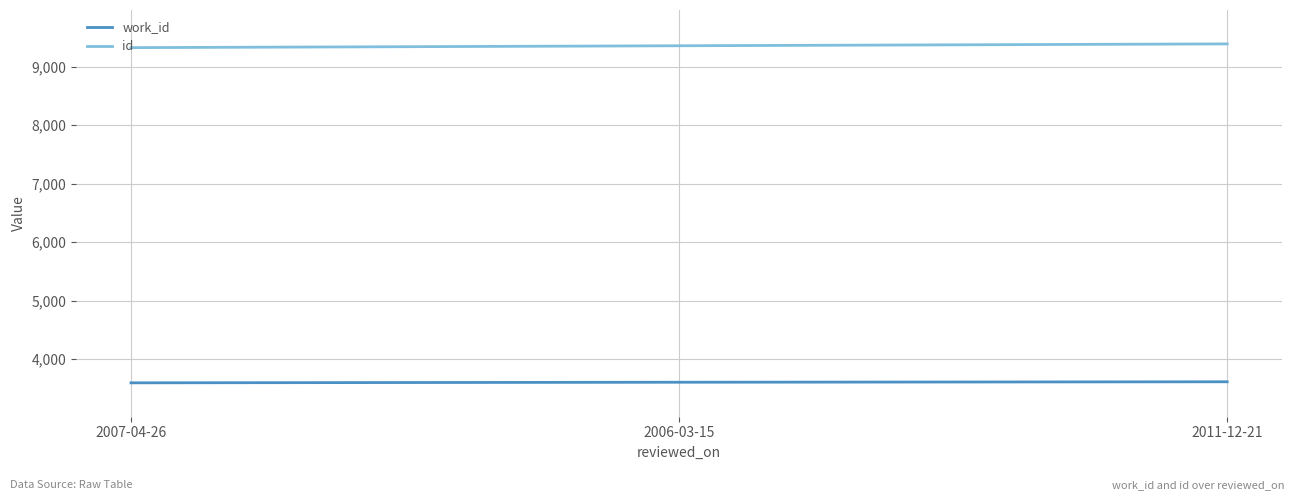

What is the greatest value displayed?

9388